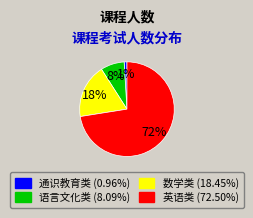

Does any single category account for the majority?

Yes